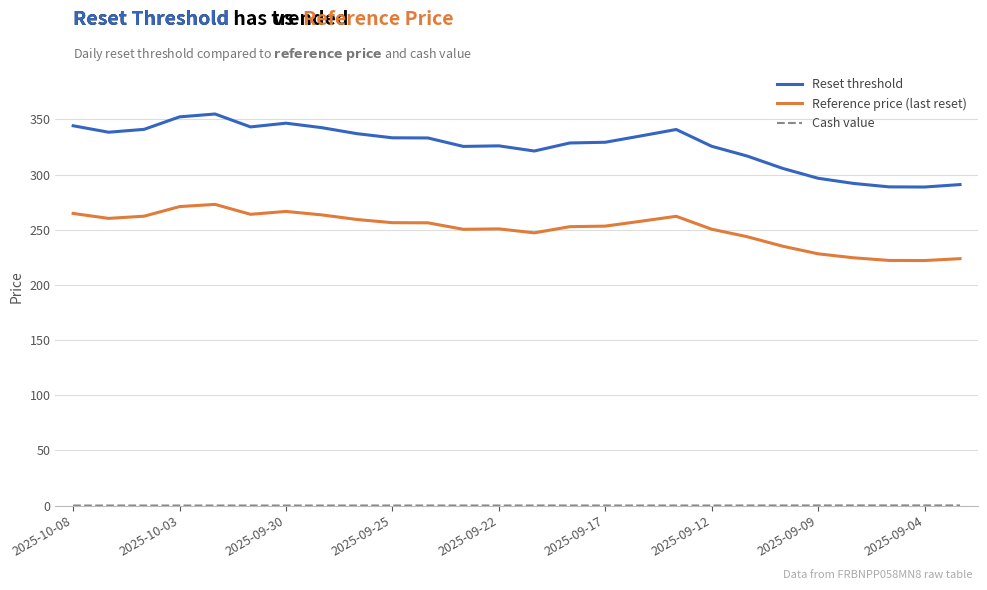

Which series has the widest spread of values?

Reset threshold